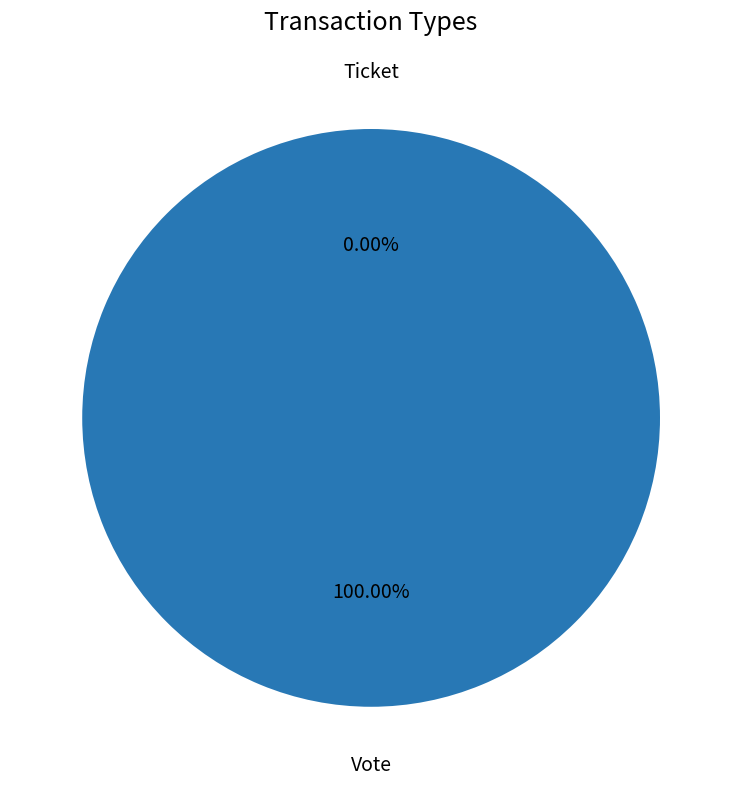

How many segments does this pie chart have?

2